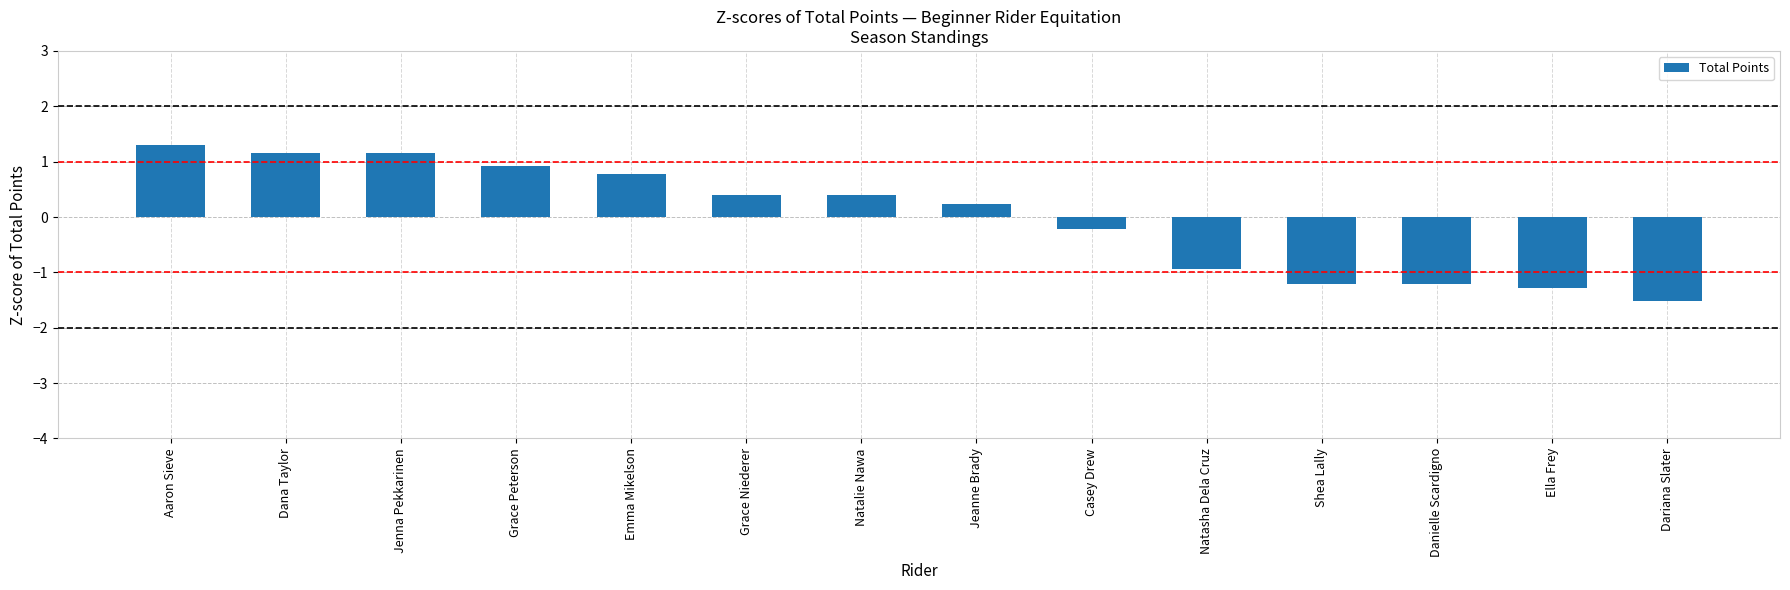

Does the chart contain any negative values?

Yes